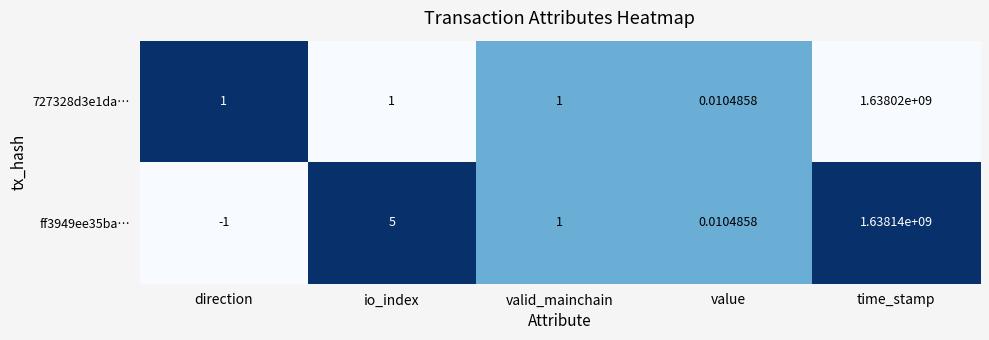

How many data points does each series have?

5